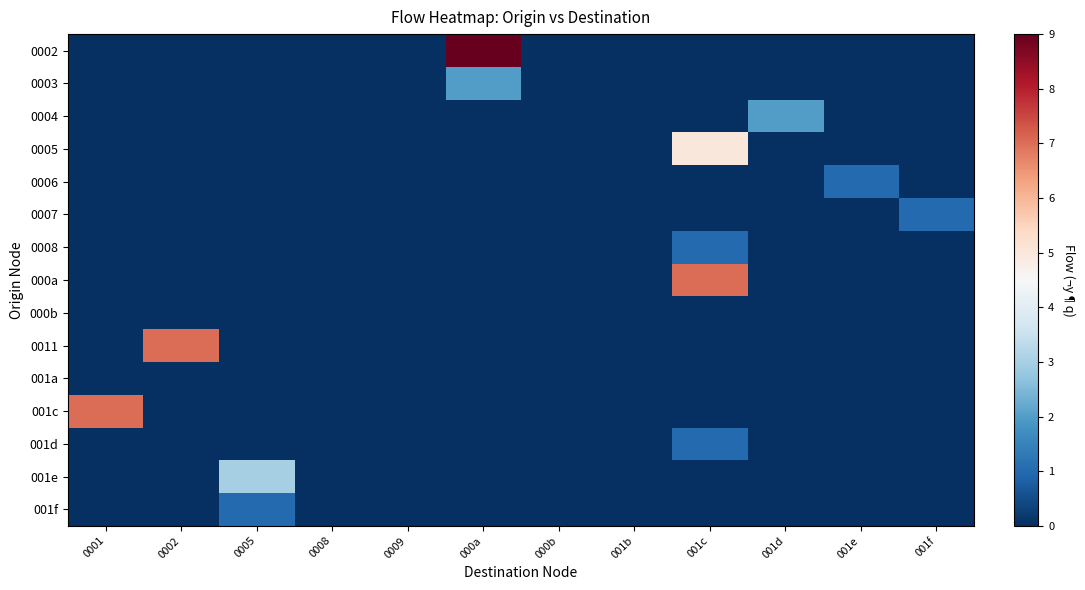

What is the difference between the highest and lowest values at 001f?

1